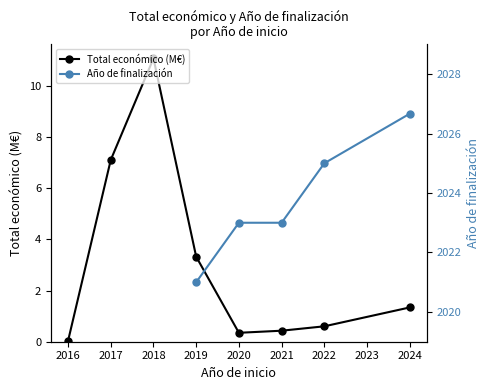

True or false: Año de finalización and Total económico (M€) intersect in this chart.

False